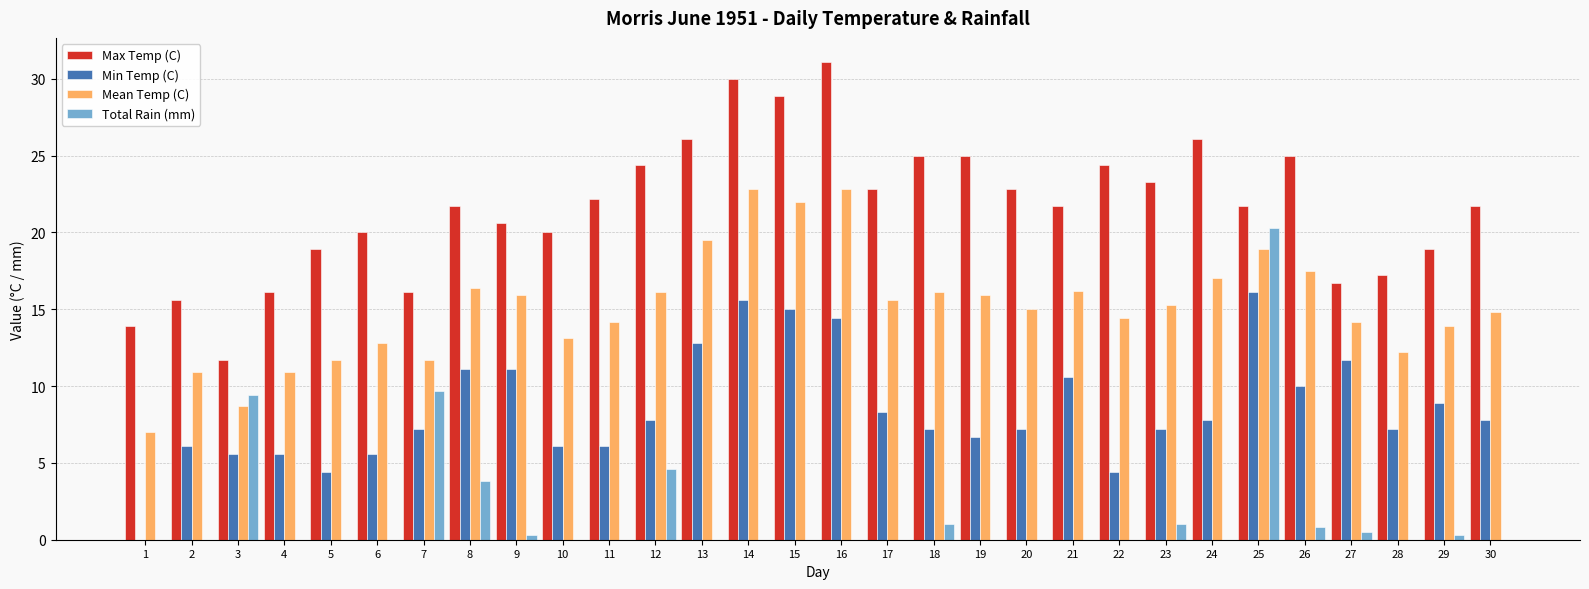

What is the maximum value for Max Temp (C)?

31.1